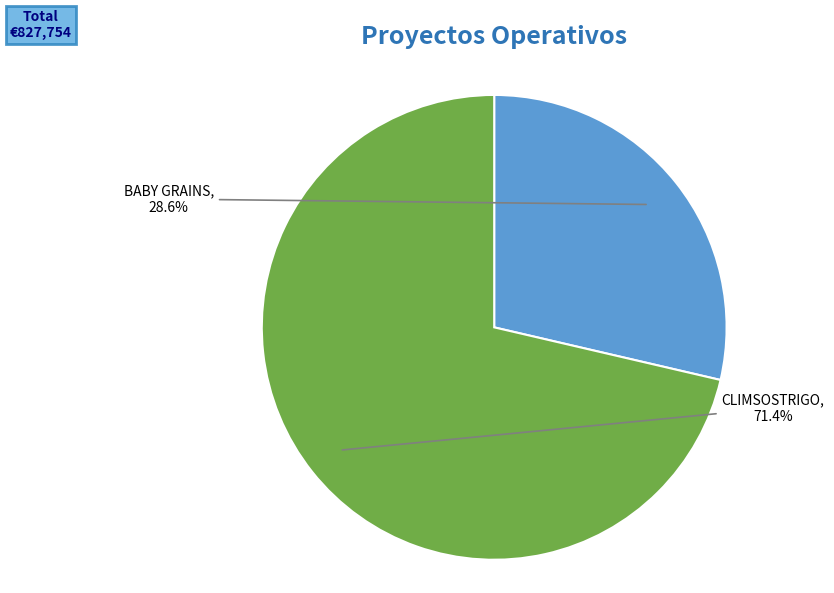

Does any single category account for the majority?

Yes